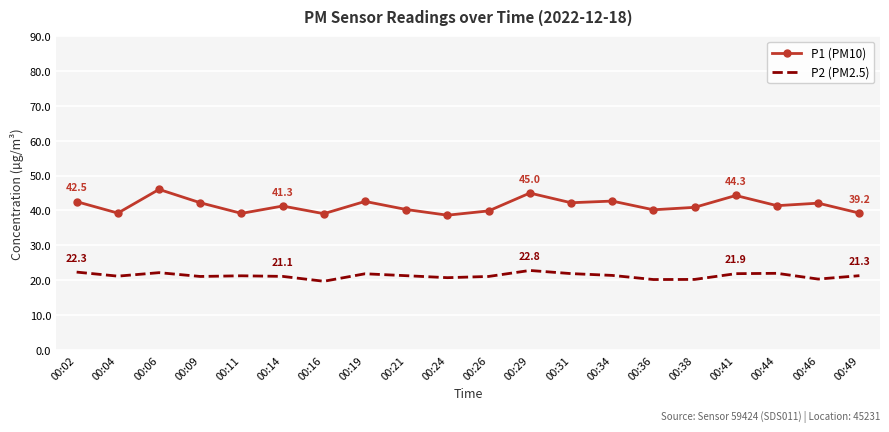

What is the difference between the maximum and minimum values in the P1 (PM10) series?

7.4